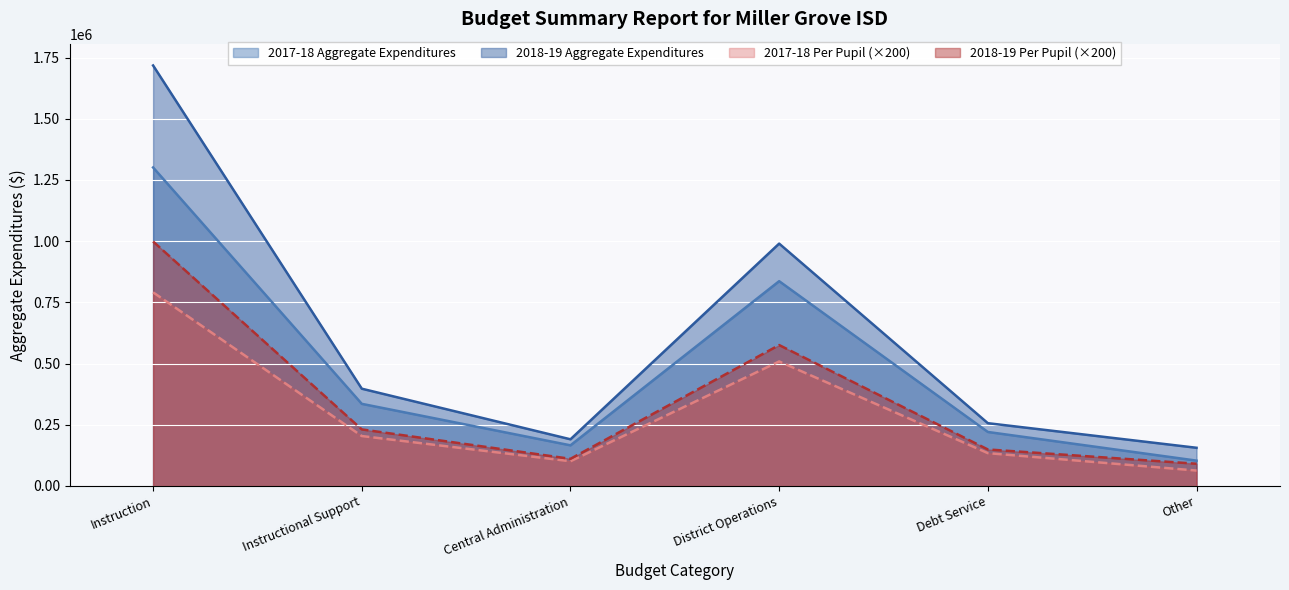

Between Instructional Support and Central Administration, which is larger?

Instructional Support